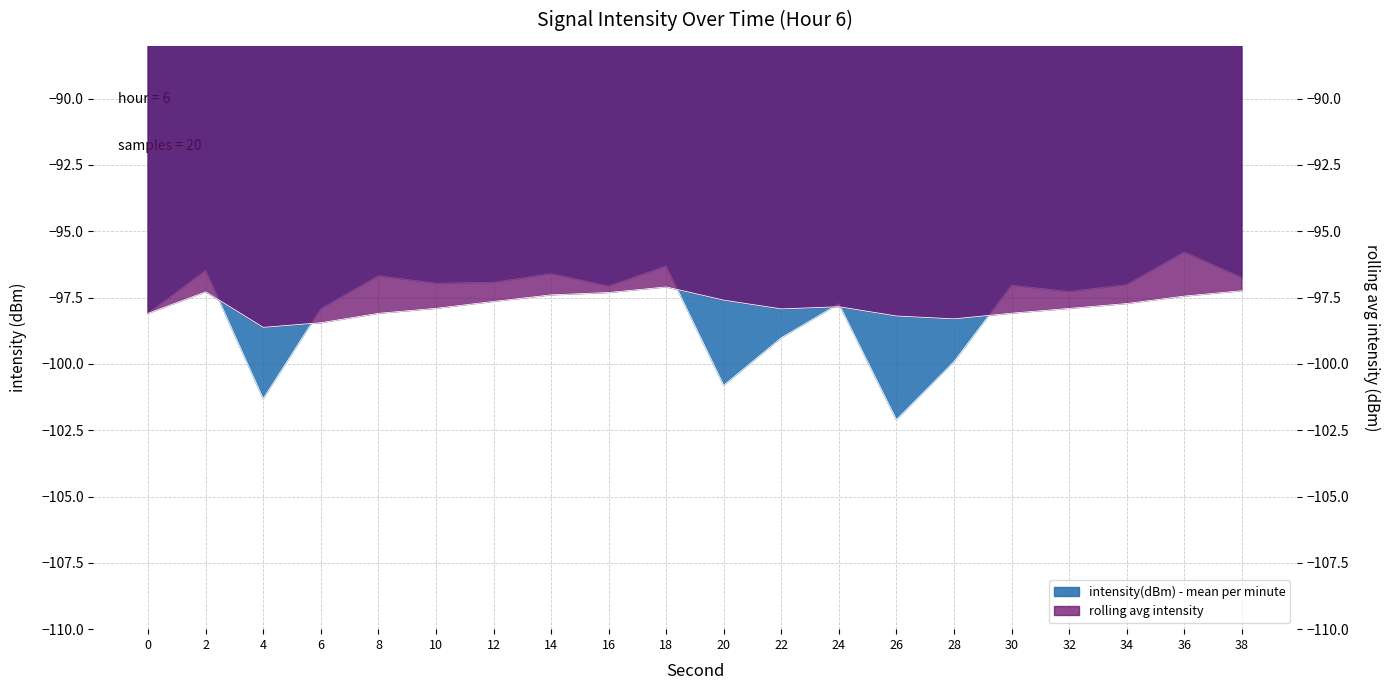

Is it true that intensity(dBm) - mean per minute equals -96.7 at 38?

True